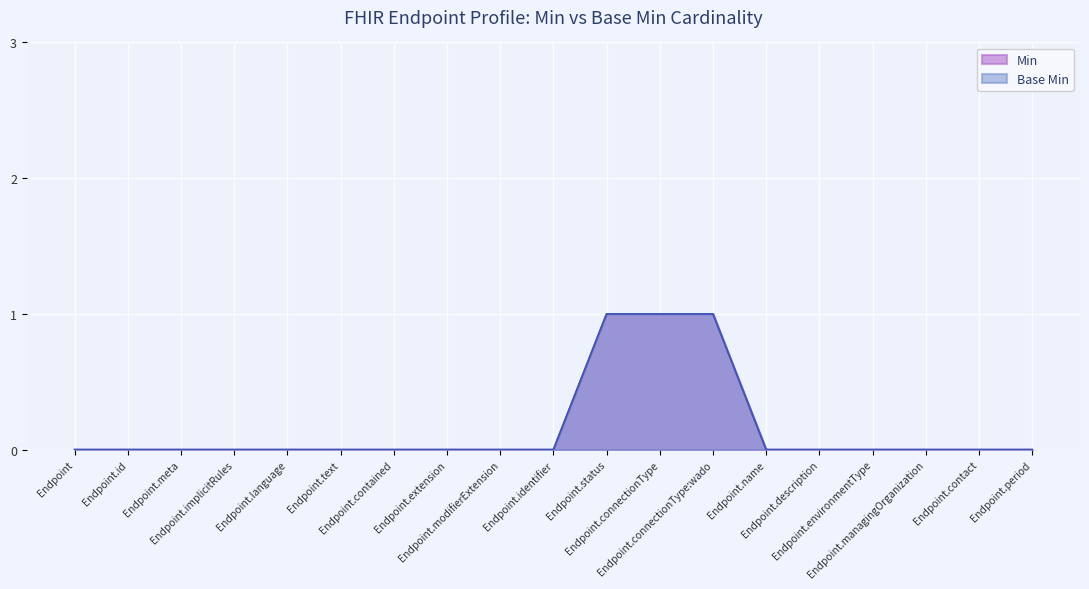

At how many categories does at least one series exceed 0?

3